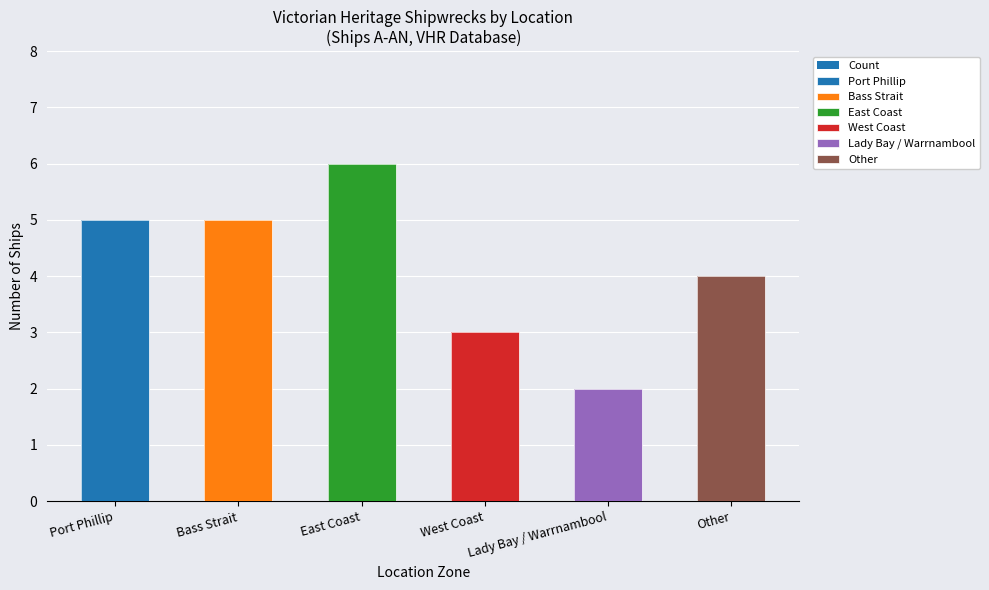

Between Lady Bay / Warrnambool and East Coast, which is larger?

East Coast